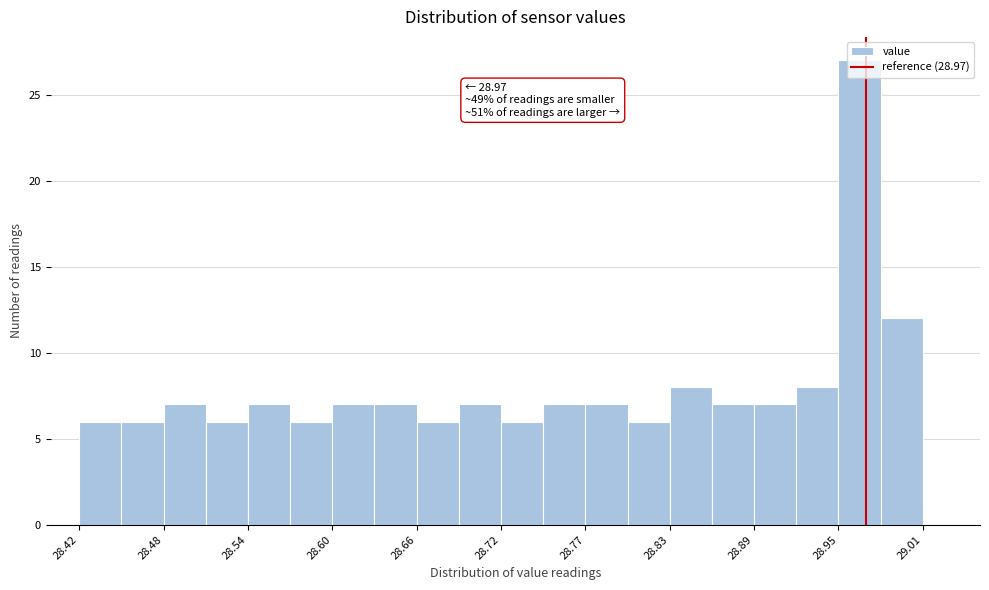

Around what value on the x-axis is the tallest bar? Give the approximate position of its centre, as read against the axis.

28.97